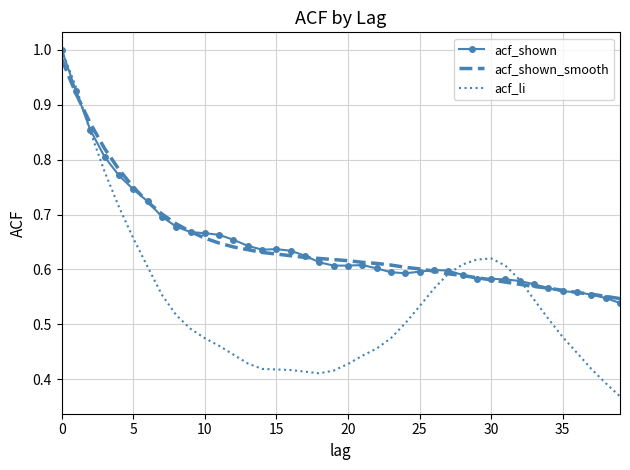

True or false: acf_li and acf_shown cross at least once.

True